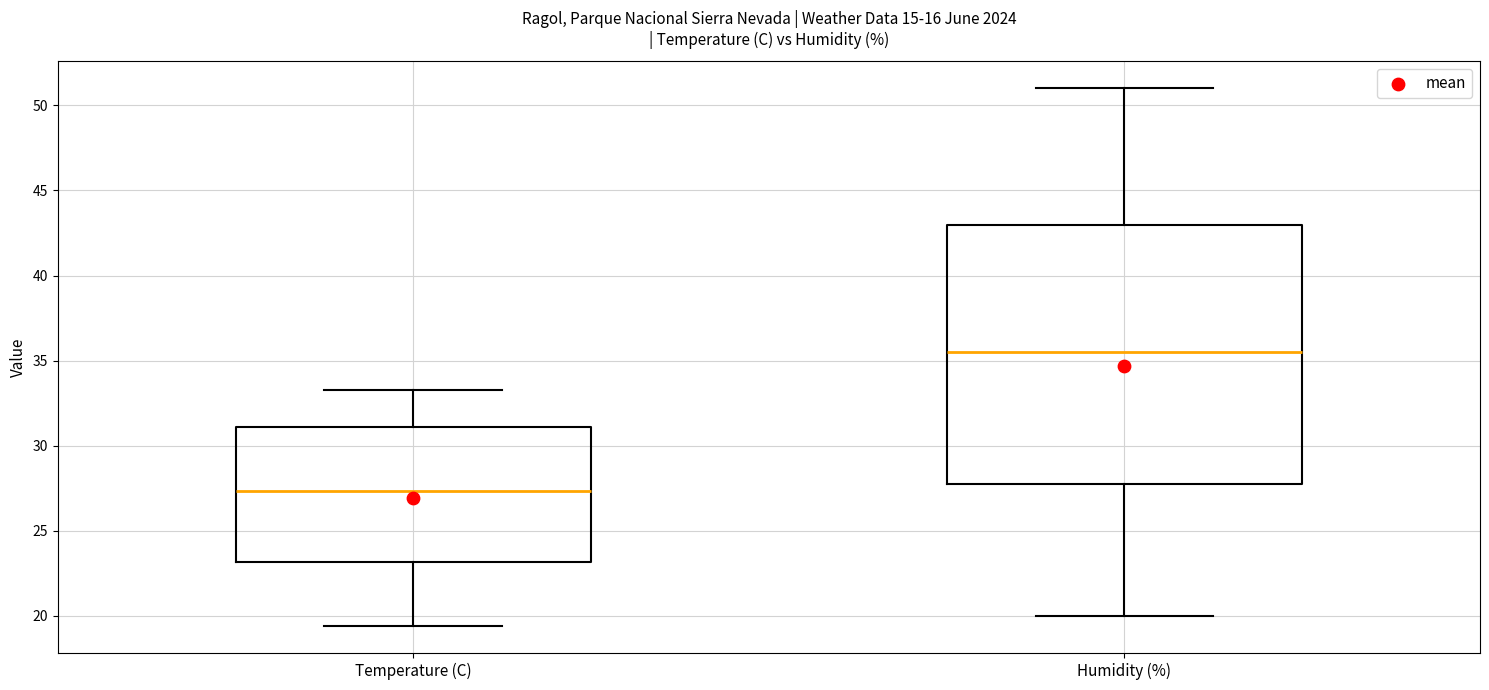

Reading left to right, read every box against the y-axis: the position of its median line, the range the box covers, and the ends of its whiskers. The values are not printed on the chart, so give them approximately, as read against the axis.

Temperature (C): median 27.5, box 23.0 to 31.0, whiskers 19.5 to 33.5
Humidity (%): median 35.5, box 28.0 to 43.0, whiskers 20.0 to 51.0